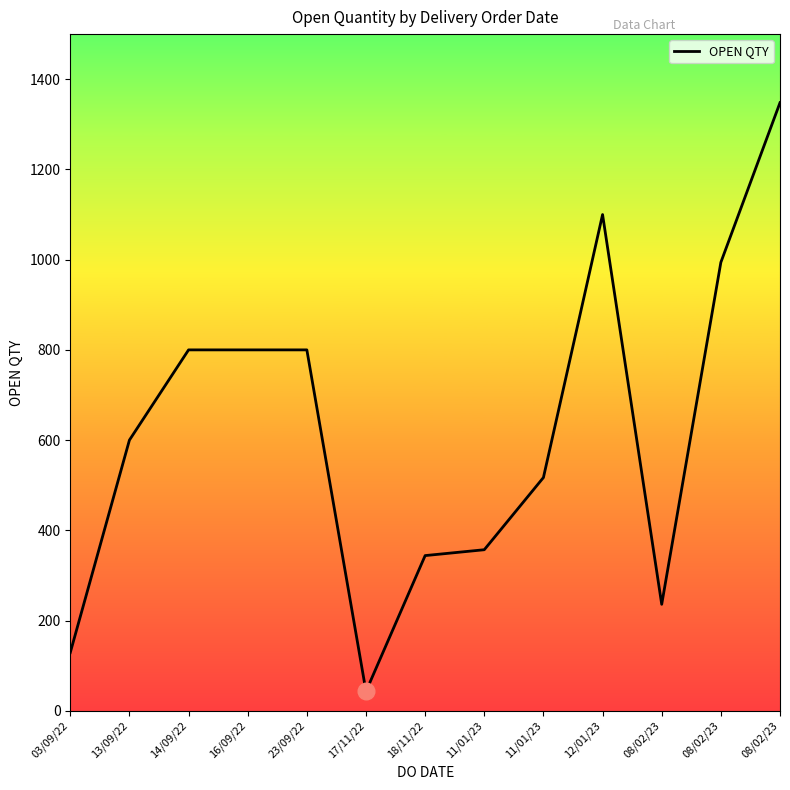

How many lines are shown in the chart?

1